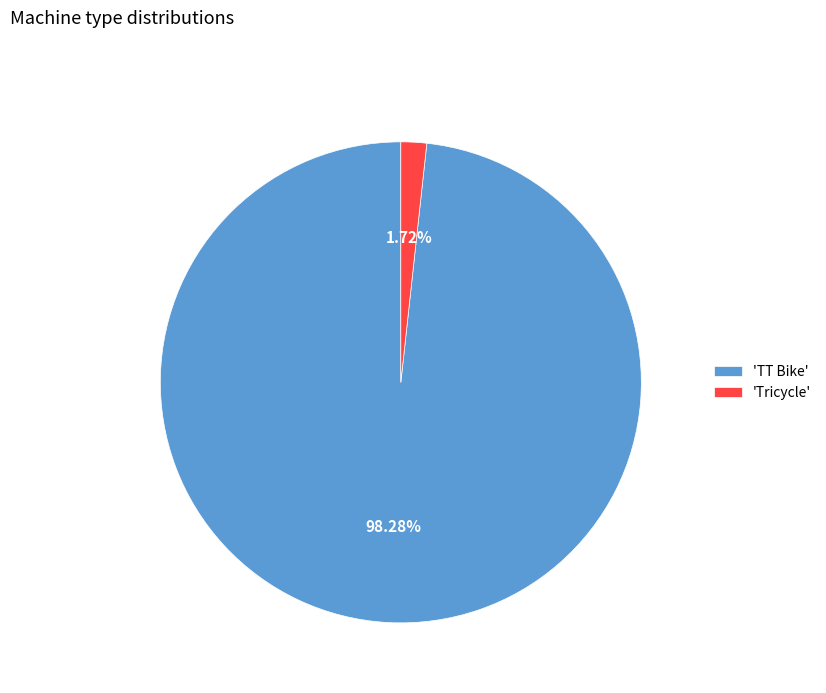

Between 'TT Bike' and 'Tricycle', which is larger?

'TT Bike'